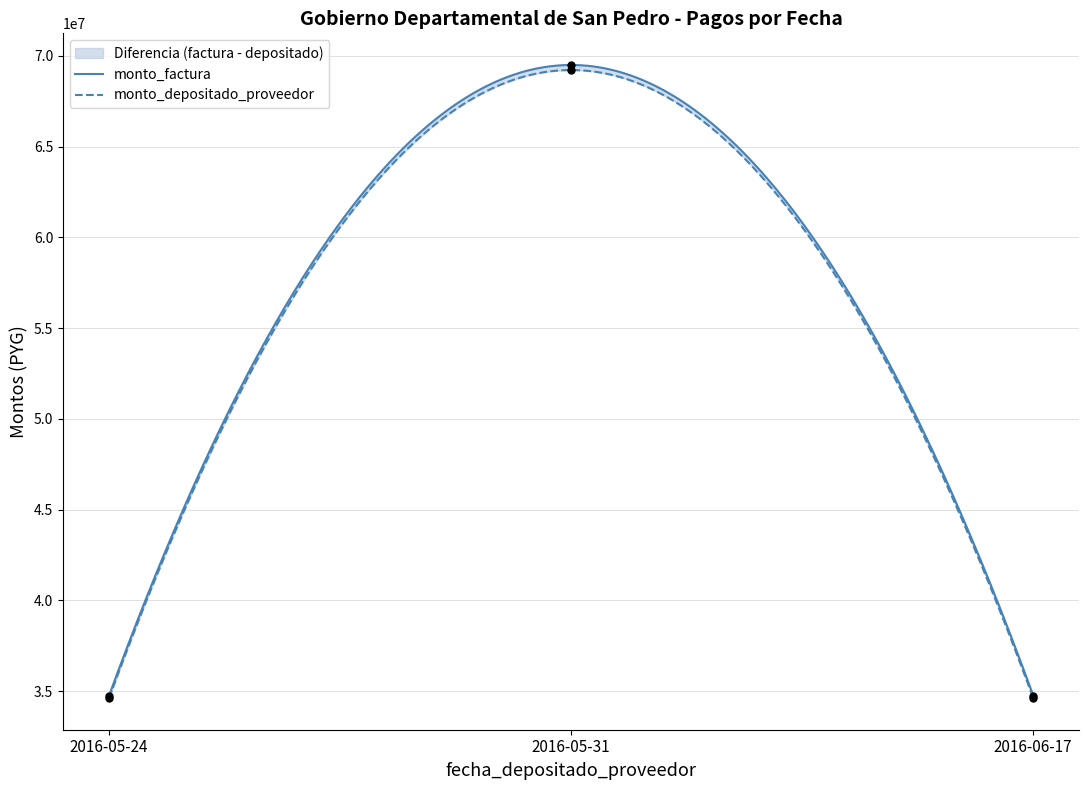

Which series has the largest total across all categories?

monto_factura